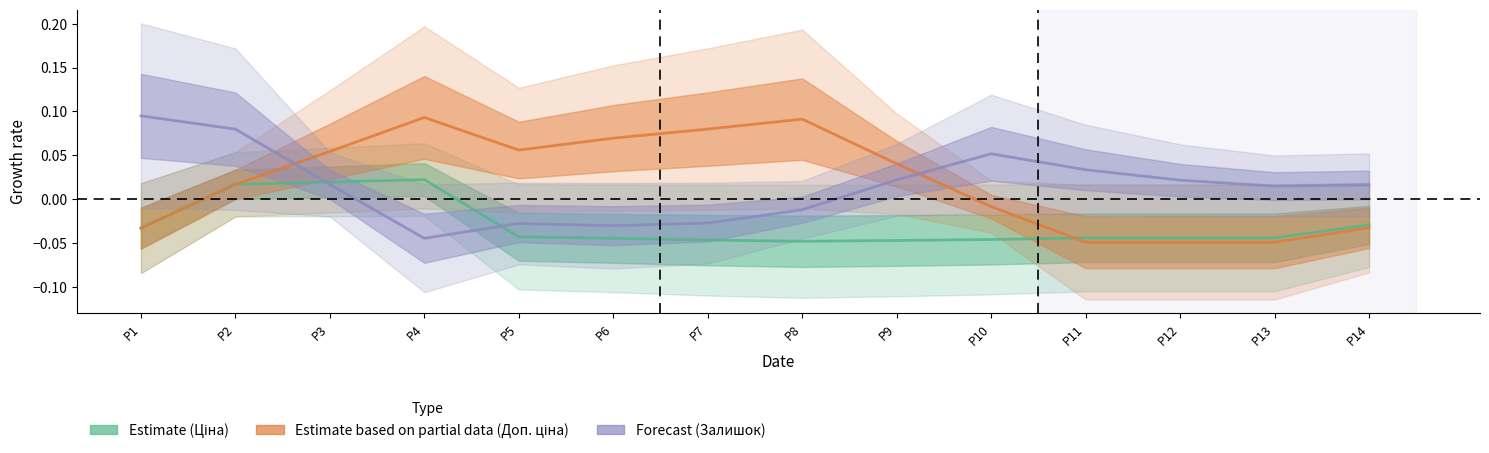

At which label does Доп. ціна first exceed 0?

P2